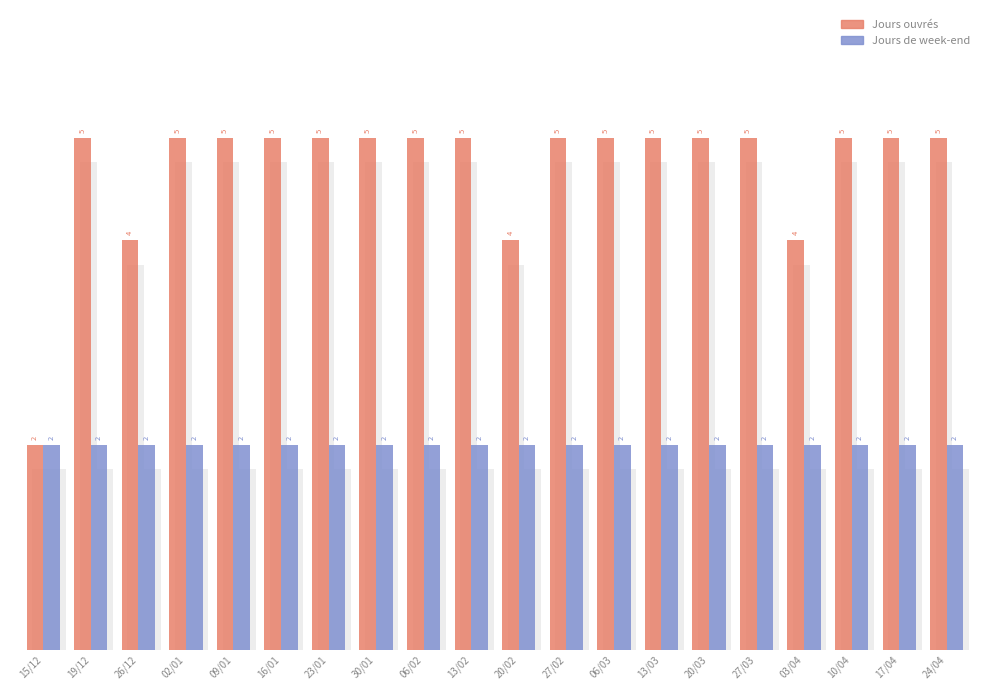

What is the spread (max minus min) of values at 02/01?

3